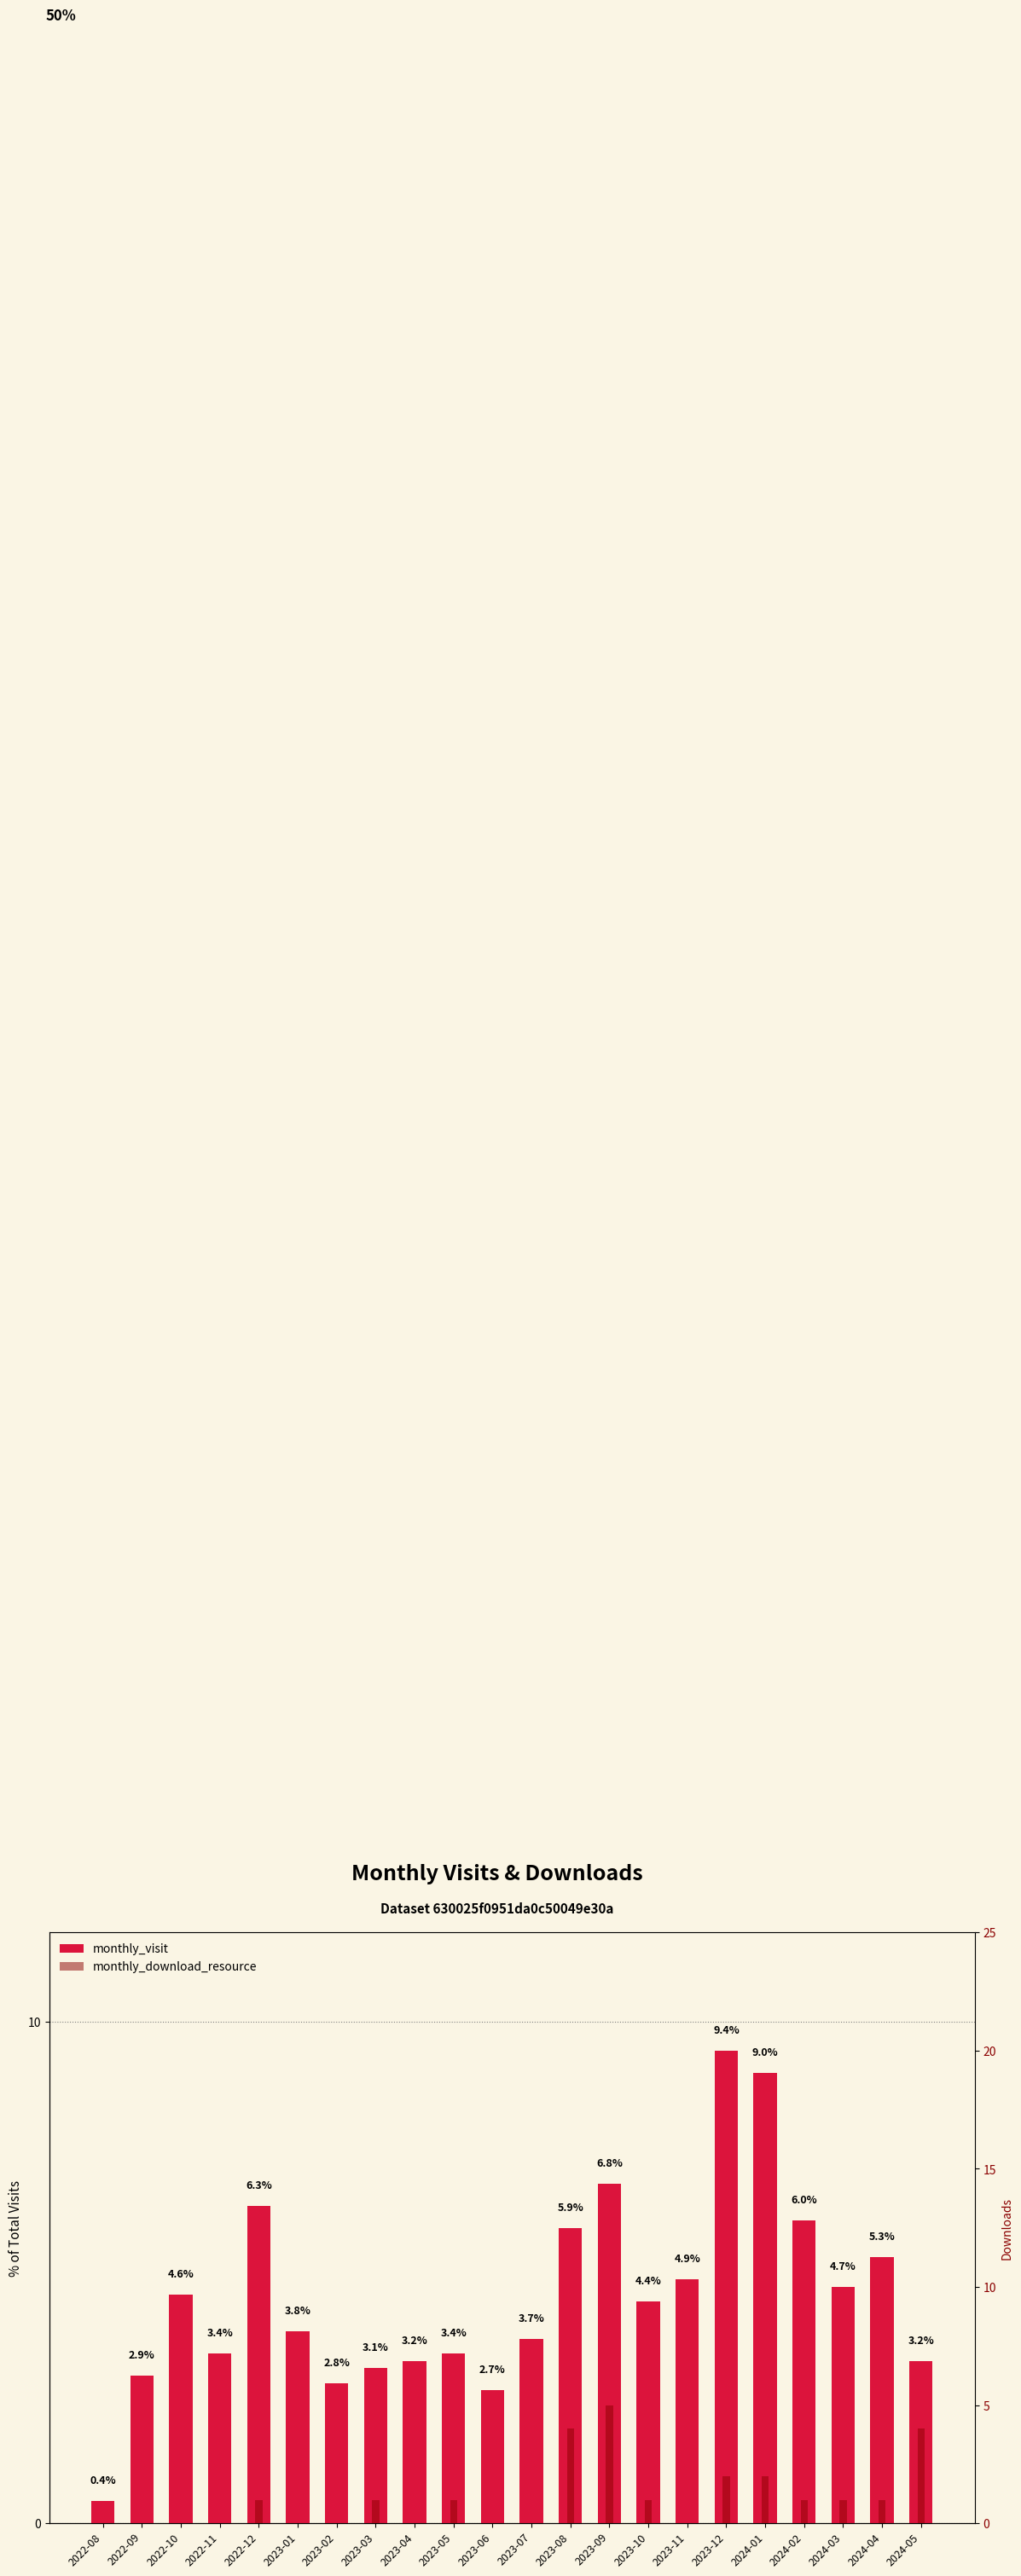

At how many categories does at least one series exceed 0?

22